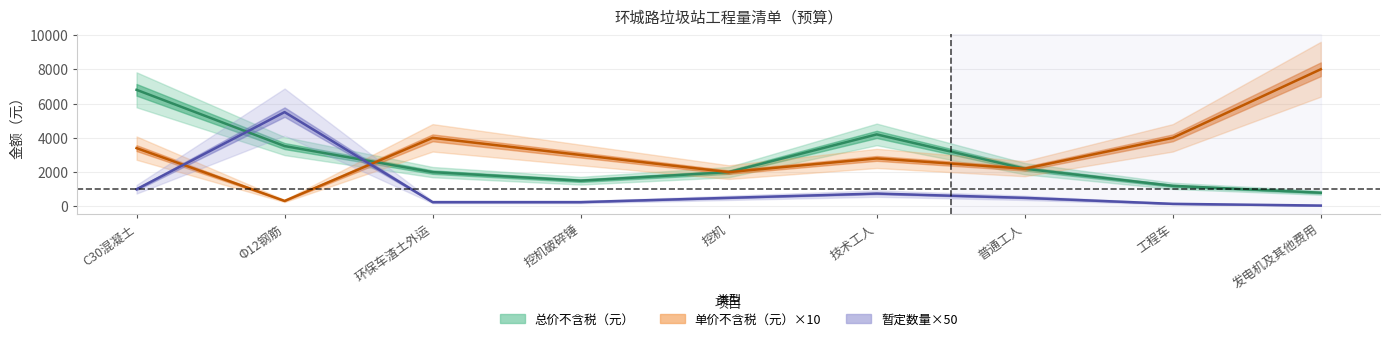

Which series changed the most between 普通工人 and 发电机及其他费用?

单价不含税（元）